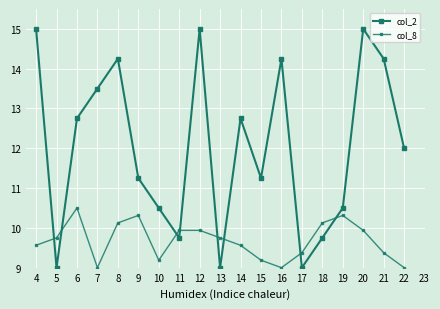

Reading left to right, what are all the values shown in this chart?

col_2: 15.0	9.0	12.8	13.5	14.2	11.2	10.5	9.8	15.0	9.0	12.8	11.2	14.2	9.0	9.8	10.5	15.0	14.2	12.0
col_8: 9.6	9.8	10.5	9.0	10.1	10.3	9.2	9.9	9.9	9.8	9.6	9.2	9.0	9.4	10.1	10.3	9.9	9.4	9.0